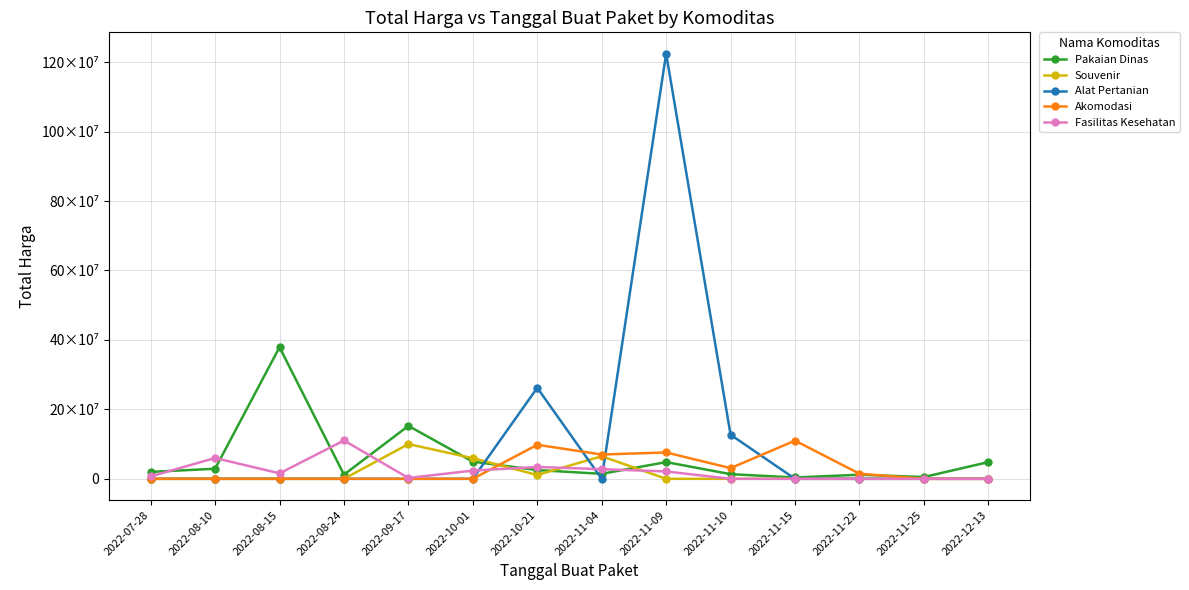

Does the chart have visible grid lines?

Yes